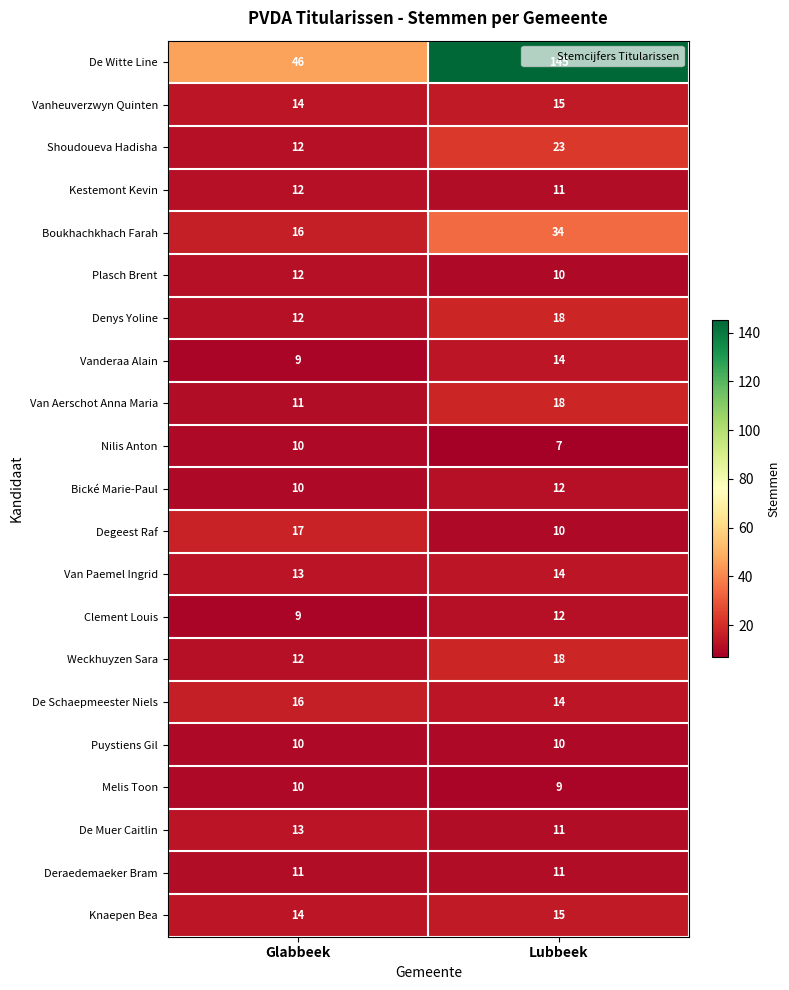

Which series has the largest range (max minus min)?

De Witte Line